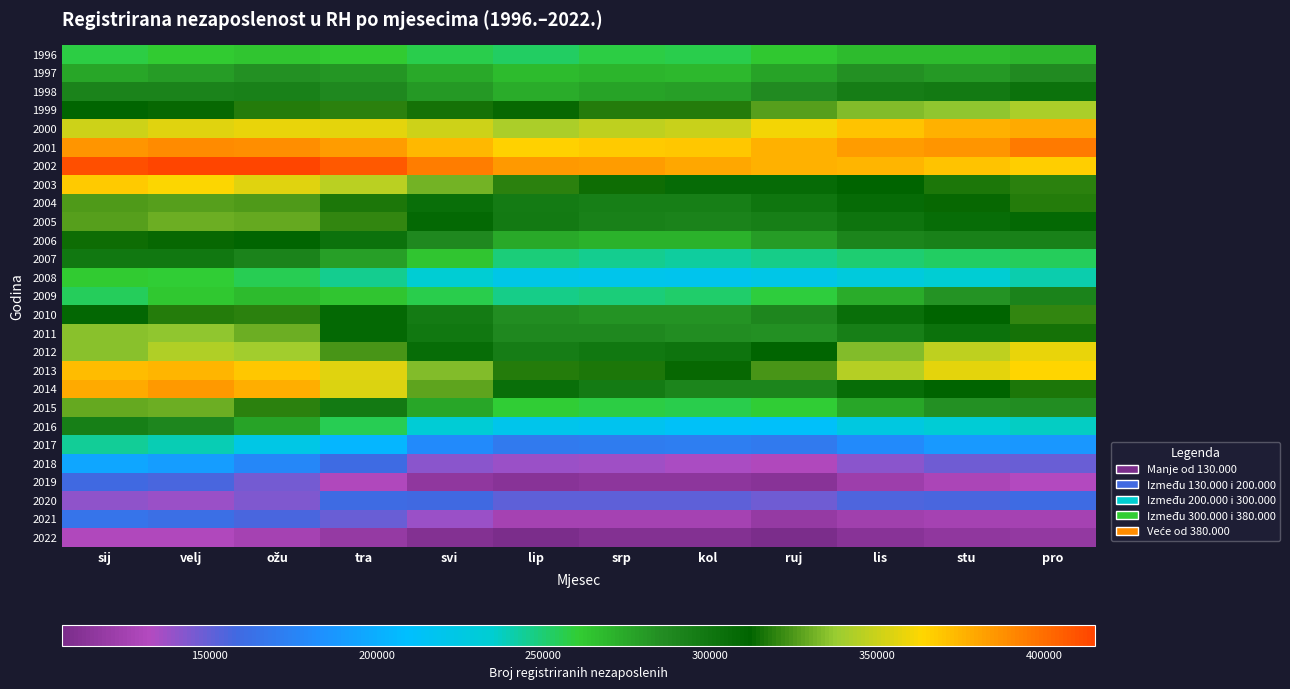

Reading left to right, extract all data points from this chart.

1996: sij=257432	velj=260876	ožu=264124	tra=261709	svi=256645	lip=252524	srp=257133	kol=256091	ruj=262203	lis=267619	stu=266644	pro=269263
1997: sij=275092	velj=279169	ožu=284611	tra=282072	svi=274521	lip=267746	srp=270158	kol=268857	ruj=277337	lis=284562	stu=281047	pro=287120
1998: sij=291814	velj=291486	ožu=292332	tra=287978	svi=279990	lip=272754	srp=276529	kol=278644	ruj=286780	lis=294629	stu=297474	pro=302731
1999: sij=310567	velj=313736	ožu=318157	tra=318657	svi=315107	lip=312798	srp=317680	kol=318132	ruj=326506	lis=333435	stu=335881	pro=341730
2000: sij=350707	velj=355272	ožu=357711	tra=356226	svi=350996	lip=342098	srp=346958	kol=349871	ruj=359921	lis=369542	stu=376613	pro=378544
2001: sij=386168	velj=388861	ožu=388747	tra=382771	svi=373352	lip=364879	srp=367878	kol=369168	ruj=376626	lis=383500	stu=385254	pro=395141
2002: sij=411115	velj=414418	ožu=415352	tra=407742	svi=394094	lip=385025	srp=382778	kol=379745	ruj=375795	lis=374968	stu=369687	pro=366162
2003: sij=367118	velj=362608	ožu=355808	tra=345294	svi=330882	lip=319700	srp=314228	kol=306594	ruj=307410	lis=312313	stu=316952	pro=318684
2004: sij=324965	velj=326029	ožu=325238	tra=316967	svi=305198	lip=295646	srp=293275	kol=293842	ruj=299469	lis=307508	stu=312786	pro=317577
2005: sij=326938	velj=330183	ožu=329020	tra=320283	svi=308311	lip=297602	srp=293176	kol=291014	ruj=294310	lis=300645	stu=305533	pro=307851
2006: sij=314166	velj=313627	ožu=311311	tra=302406	svi=287283	lip=274471	srp=270753	kol=271051	ruj=279017	lis=289881	stu=292269	pro=293153
2007: sij=299083	velj=298775	ožu=291642	tra=278384	svi=263357	lip=249548	srp=245768	kol=242851	ruj=246191	lis=250087	stu=253183	pro=254484
2008: sij=261129	velj=260091	ožu=255491	tra=245205	svi=232768	lip=222290	srp=219747	kol=219334	ruj=222217	lis=228501	stu=233661	pro=240455
2009: sij=254291	velj=262821	ožu=267244	tra=263785	svi=256269	lip=247147	srp=248586	kol=251005	ruj=259193	lis=273265	stu=282936	pro=291545
2010: sij=309562	velj=317625	ožu=318658	tra=308675	svi=296438	lip=285840	srp=282792	kol=283330	ruj=289503	lis=304479	stu=312350	pro=319845
2011: sij=334378	velj=336411	ožu=330130	tra=308869	svi=298719	lip=287511	srp=287595	kol=285345	ruj=283667	lis=293852	stu=302080	pro=315438
2012: sij=334351	velj=342951	ožu=339882	tra=323722	svi=306056	lip=294877	srp=298690	kol=301583	ruj=311100	lis=333400	stu=347047	pro=358214
2013: sij=372003	velj=375400	ožu=368558	tra=355598	svi=333249	lip=318110	srp=316246	kol=313675	ruj=323783	lis=344444	stu=356864	pro=363411
2014: sij=378284	velj=384376	ožu=376866	tra=354449	svi=327508	lip=304925	srp=296094	kol=289889	ruj=290584	lis=306170	stu=312330	pro=316763
2015: sij=329230	velj=329751	ožu=319211	tra=297088	svi=275381	lip=260073	srp=257994	kol=256748	ruj=259459	lis=275813	stu=284657	pro=285468
2016: sij=293236	velj=289429	ožu=276406	tra=254591	svi=232327	lip=219491	srp=217089	kol=213340	ruj=211827	lis=225703	stu=232267	pro=236617
2017: sij=244134	velj=238934	ožu=224068	tra=204316	svi=180733	lip=169188	srp=170127	kol=171351	ruj=168934	lis=180404	stu=188056	pro=187363
2018: sij=195400	velj=190760	ožu=177973	tra=159695	svi=141896	lip=138383	srp=136204	kol=134111	ruj=130577	lis=141672	stu=146912	pro=148919
2019: sij=158834	velj=156378	ožu=145801	tra=131090	svi=116466	lip=112169	srp=114389	kol=114498	ruj=112376	lis=121597	stu=128450	pro=131753
2020: sij=139924	velj=137977	ožu=143461	tra=159234	svi=157839	lip=150651	srp=151433	kol=151368	ruj=147434	lis=154168	stu=156550	pro=159845
2021: sij=165345	velj=162386	ožu=155588	tra=148744	svi=138030	lip=126232	srp=126006	kol=125501	ruj=119094	lis=123445	stu=125701	pro=125715
2022: sij=130993	velj=130453	ožu=125604	tra=118922	svi=109838	lip=105798	srp=109571	kol=110420	ruj=105796	lis=112127	stu=116189	pro=117816